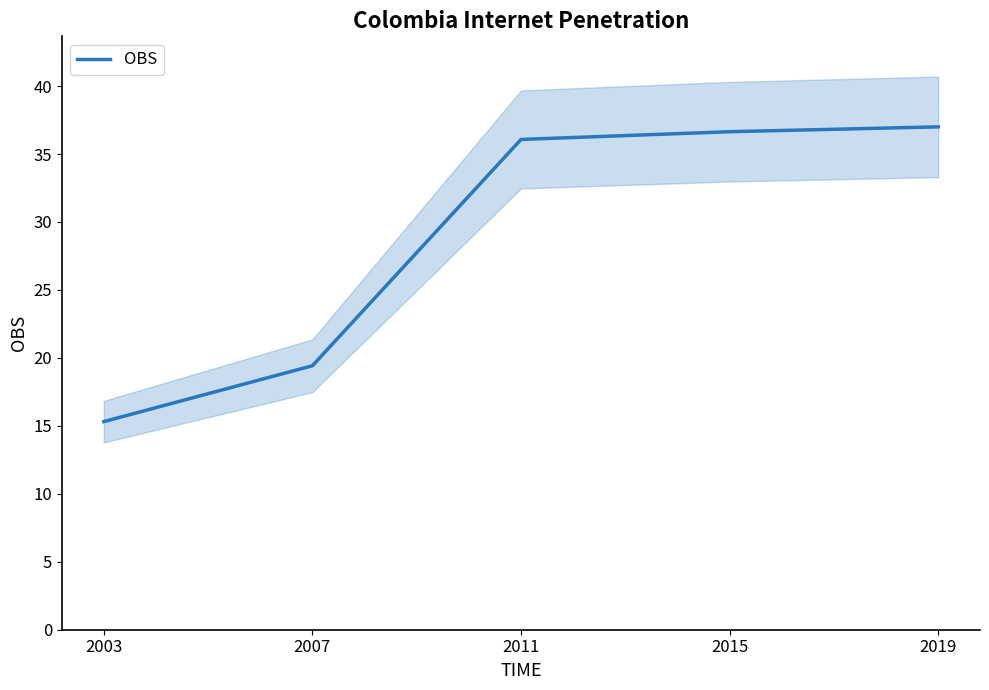

Reading right to left, transcribe all the data shown in this chart.

2019=37.0	2015=36.6	2011=36.1	2007=19.4	2003=15.3